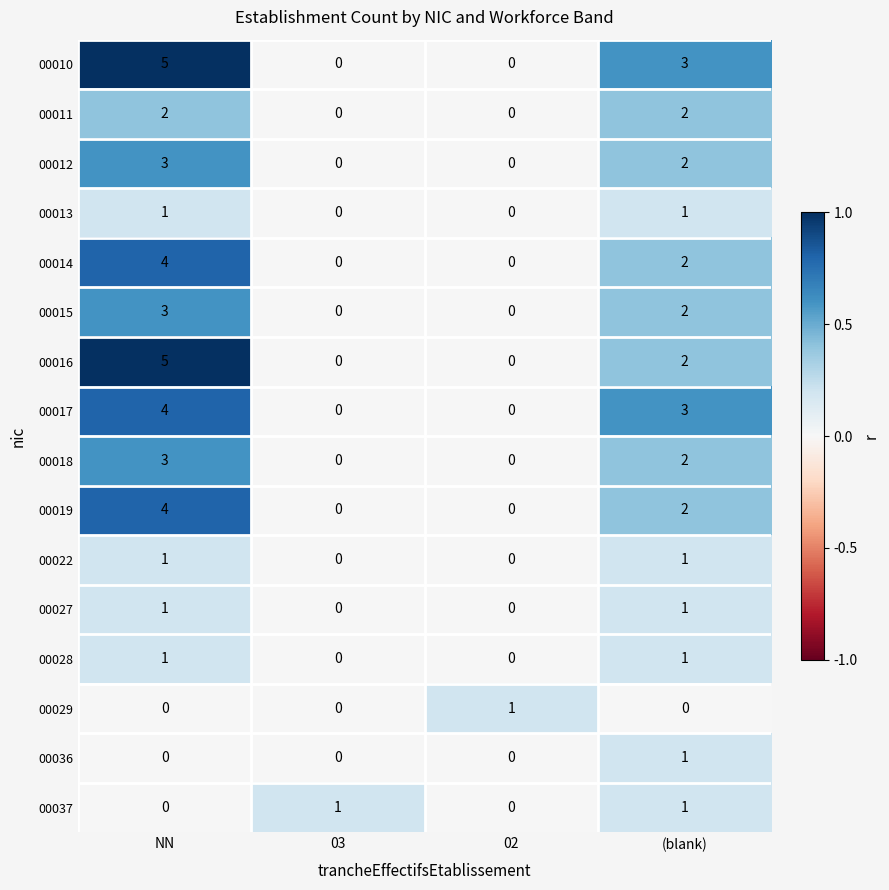

How many categories are shown in the chart?

4